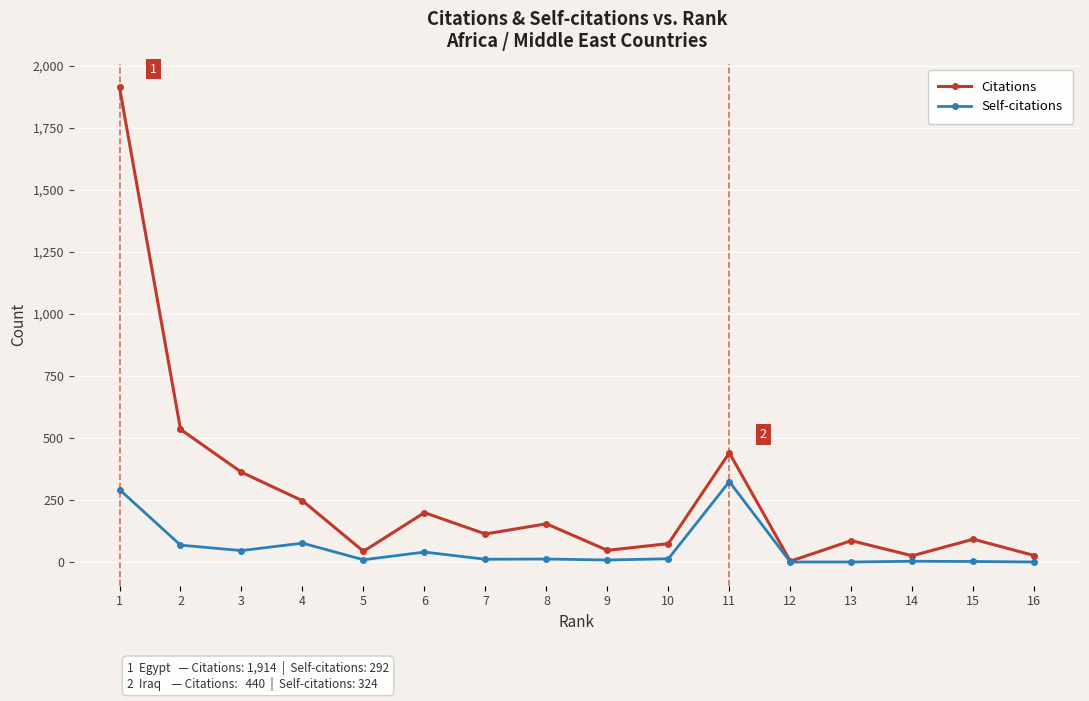

At which category is the sum across all series the highest?

1